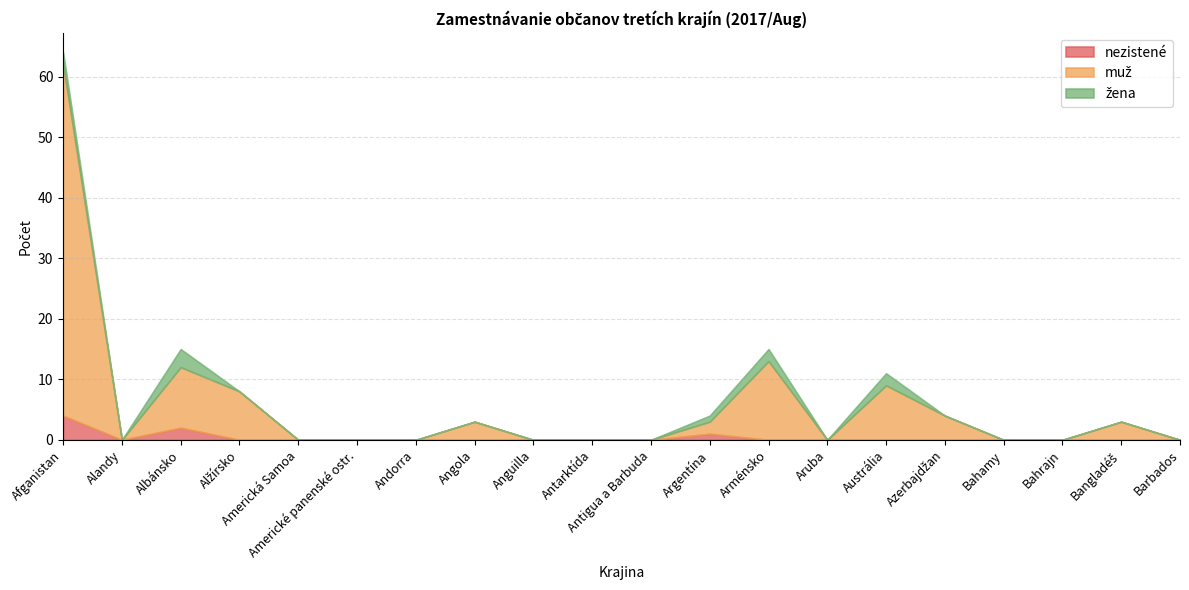

True or false: nezistené has more than 1 points higher than both neighbors.

True